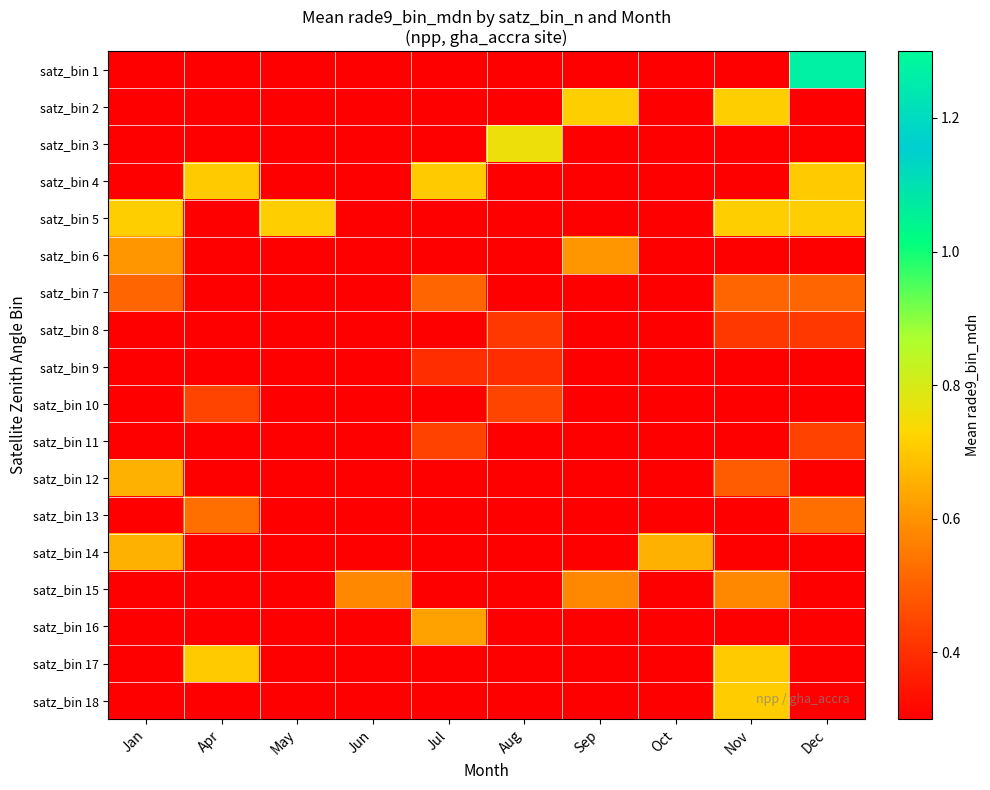

What is the difference between the highest and lowest values at Jan?

0.7